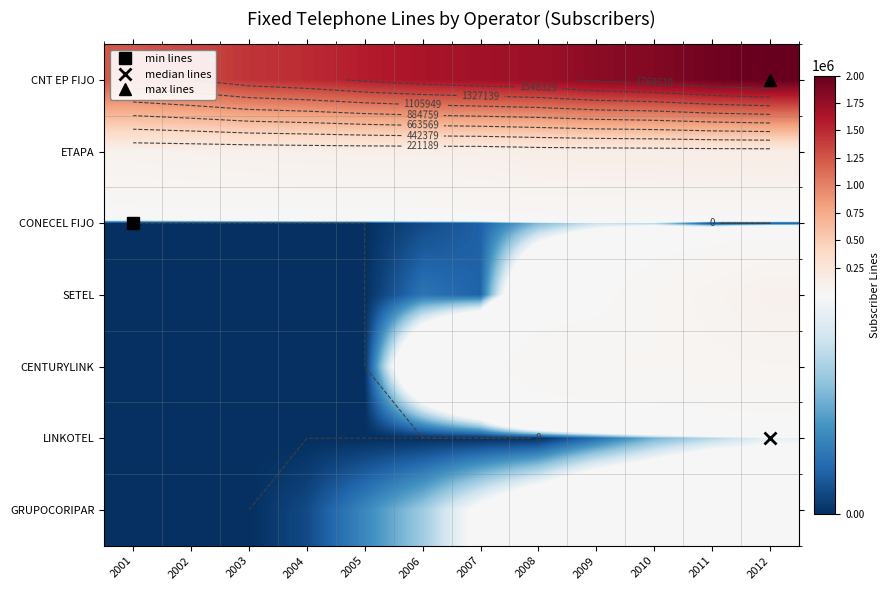

What is the greatest value displayed?

1990709